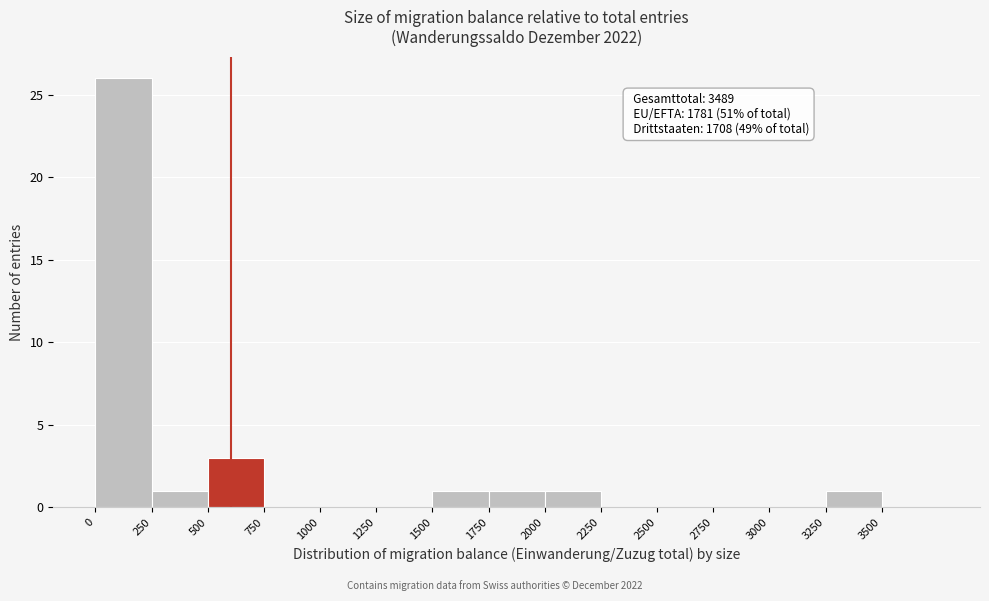

Over which range of the x-axis is the bar tallest?

0 to 250